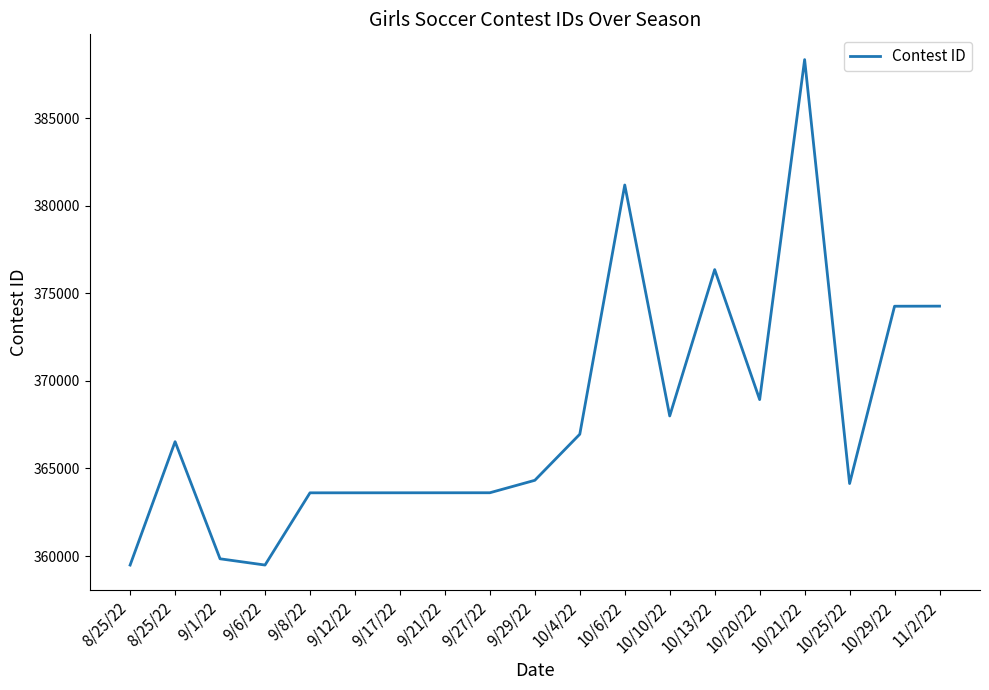

How many series are shown in this chart?

1